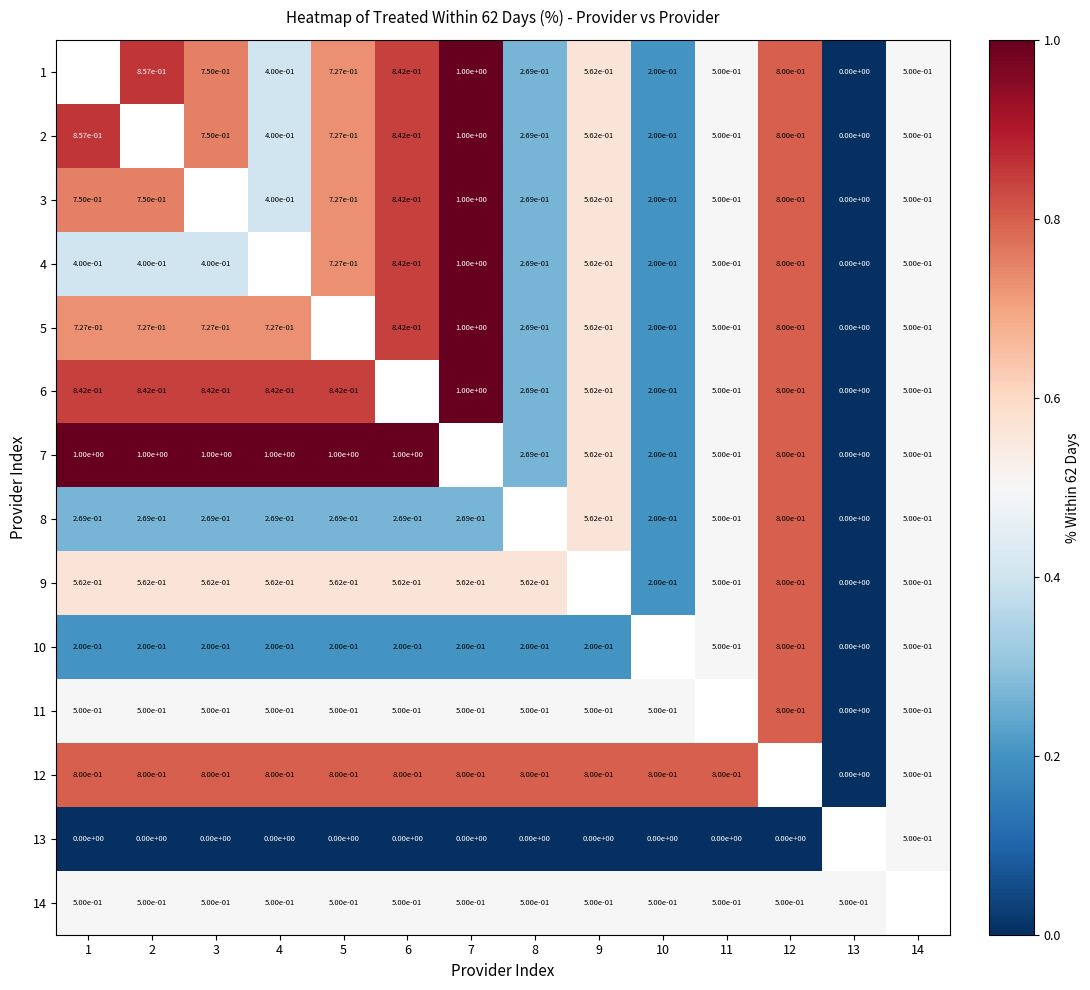

Is the value of 12 at 9 greater than the value of 13 at 11?

Yes